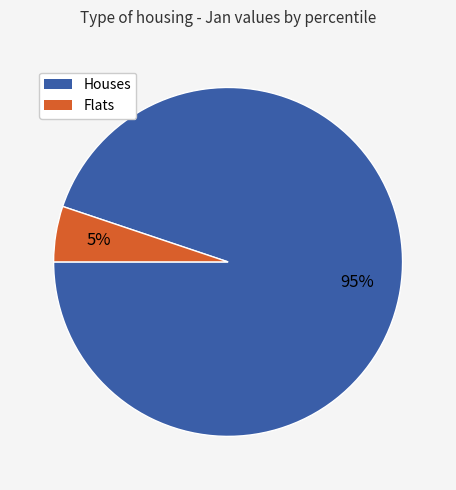

To the nearest percent, what is the difference between the largest and smallest slice percentages?

90%